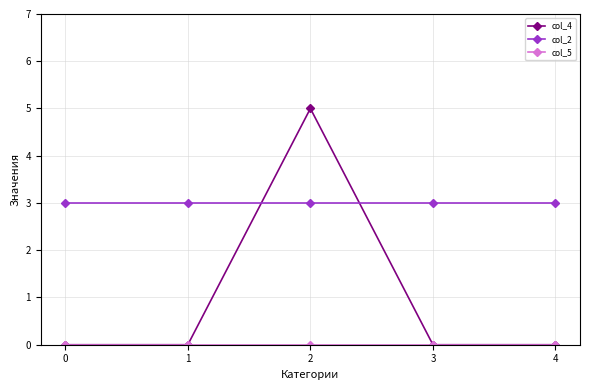

How many col_4 values are between 0 and 1?

4